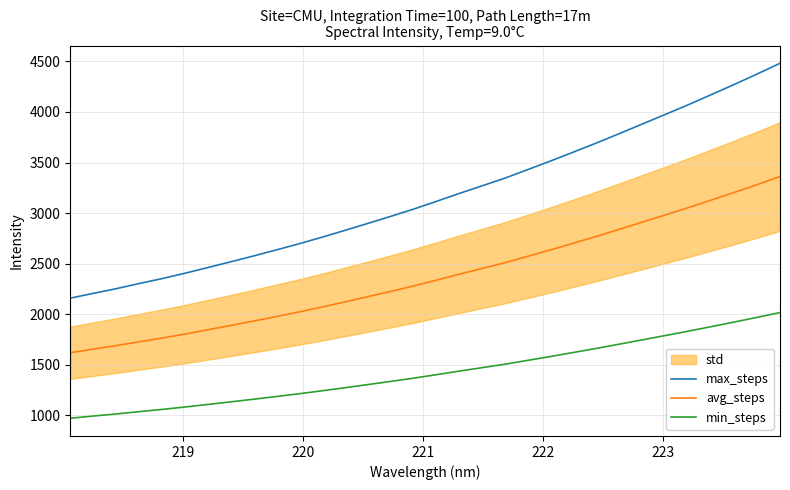

What is the minimum value for avg_steps?

1619.1